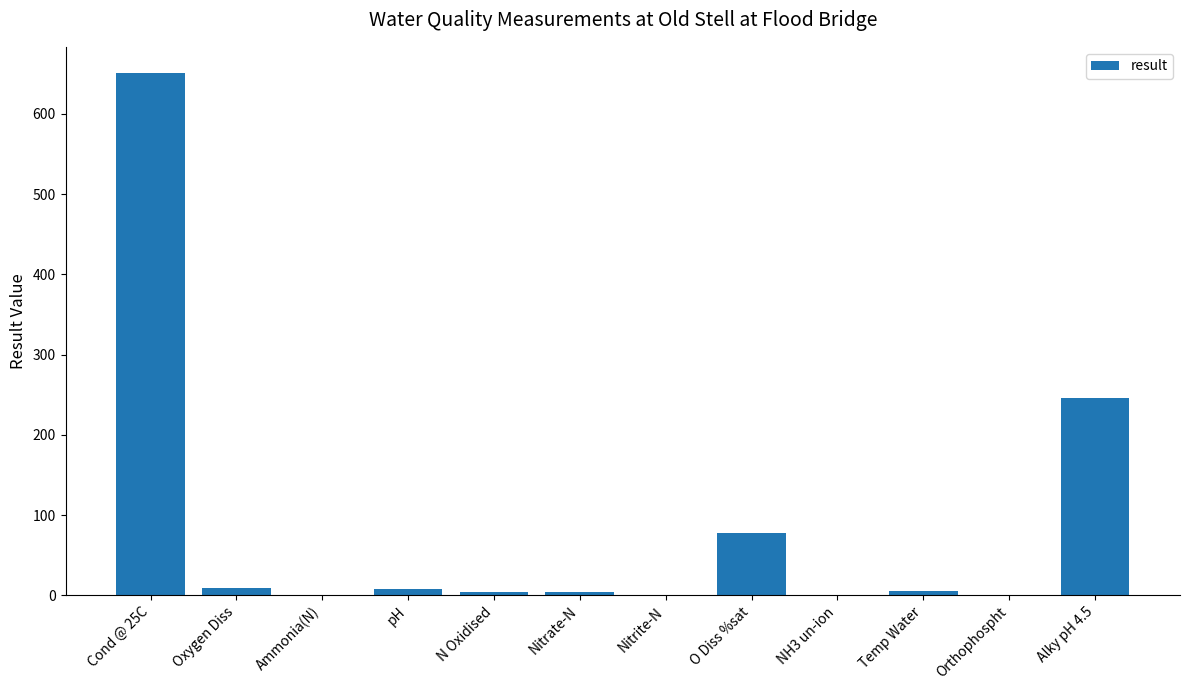

At which label is the value closest to 325?

Alky pH 4.5